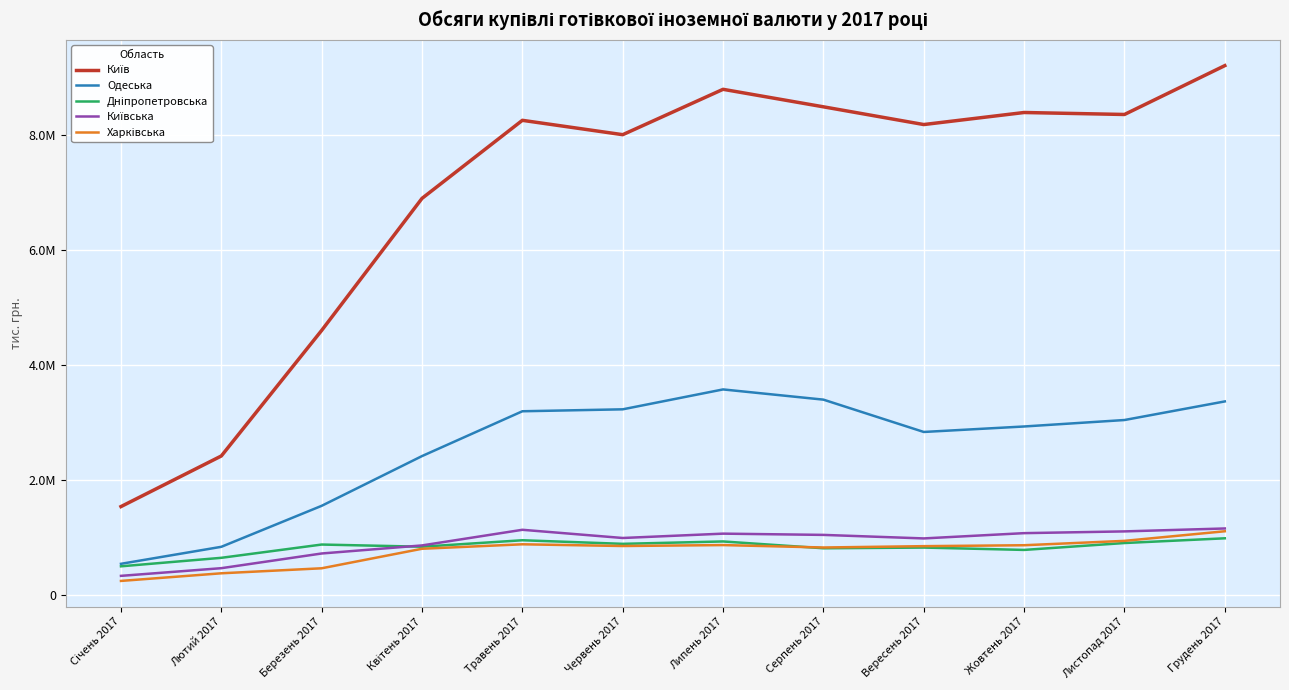

What is the greatest value displayed?

9216157.6